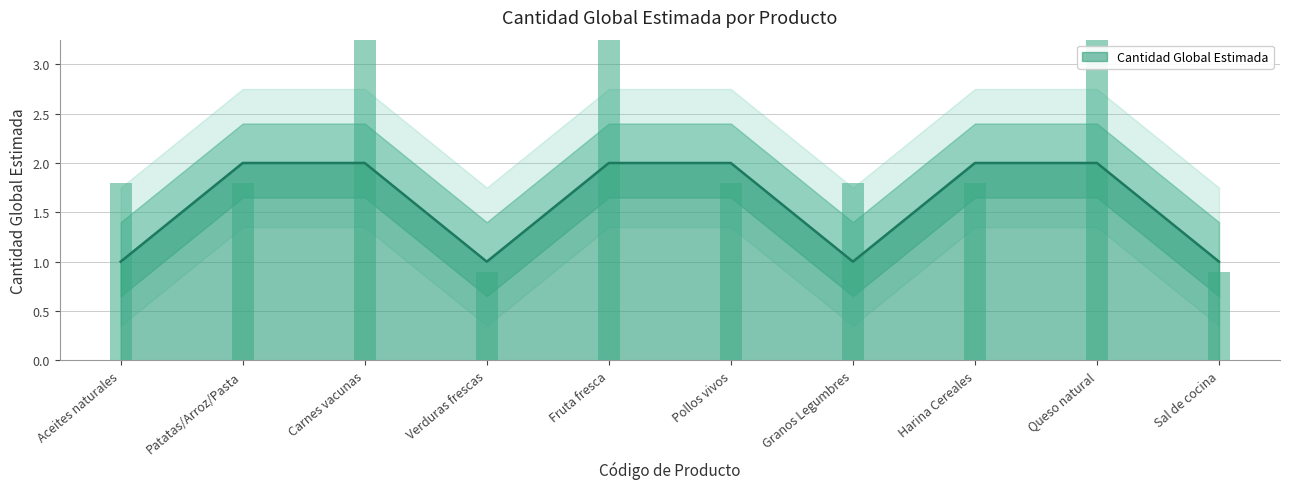

The Cantidad Global Estimada series shows 1 at Fruta fresca. True or false?

False